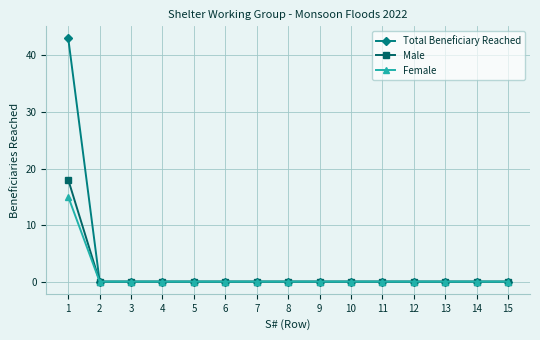

What are all the series names shown in the legend?

Total Beneficiary Reached, Male, Female